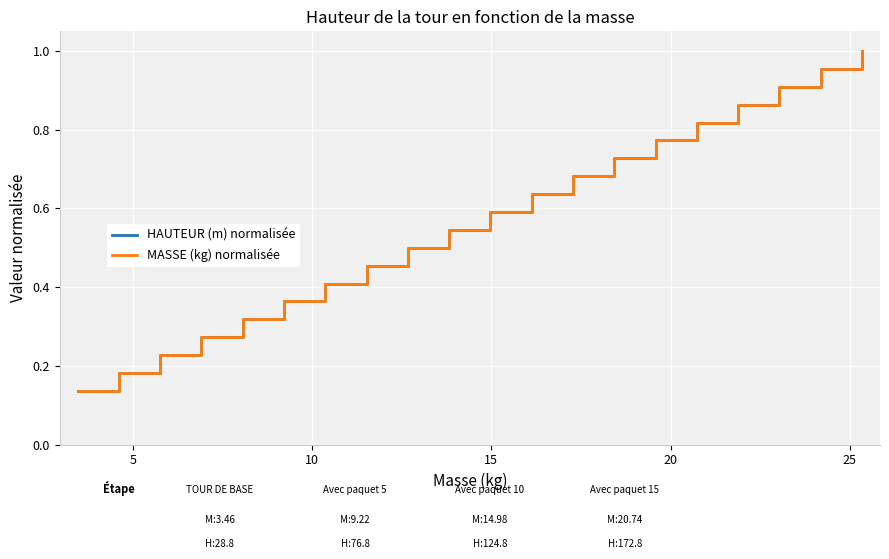

Rank the series by their maximum value, from lowest to highest.

HAUTEUR (m) normalisée, MASSE (kg) normalisée